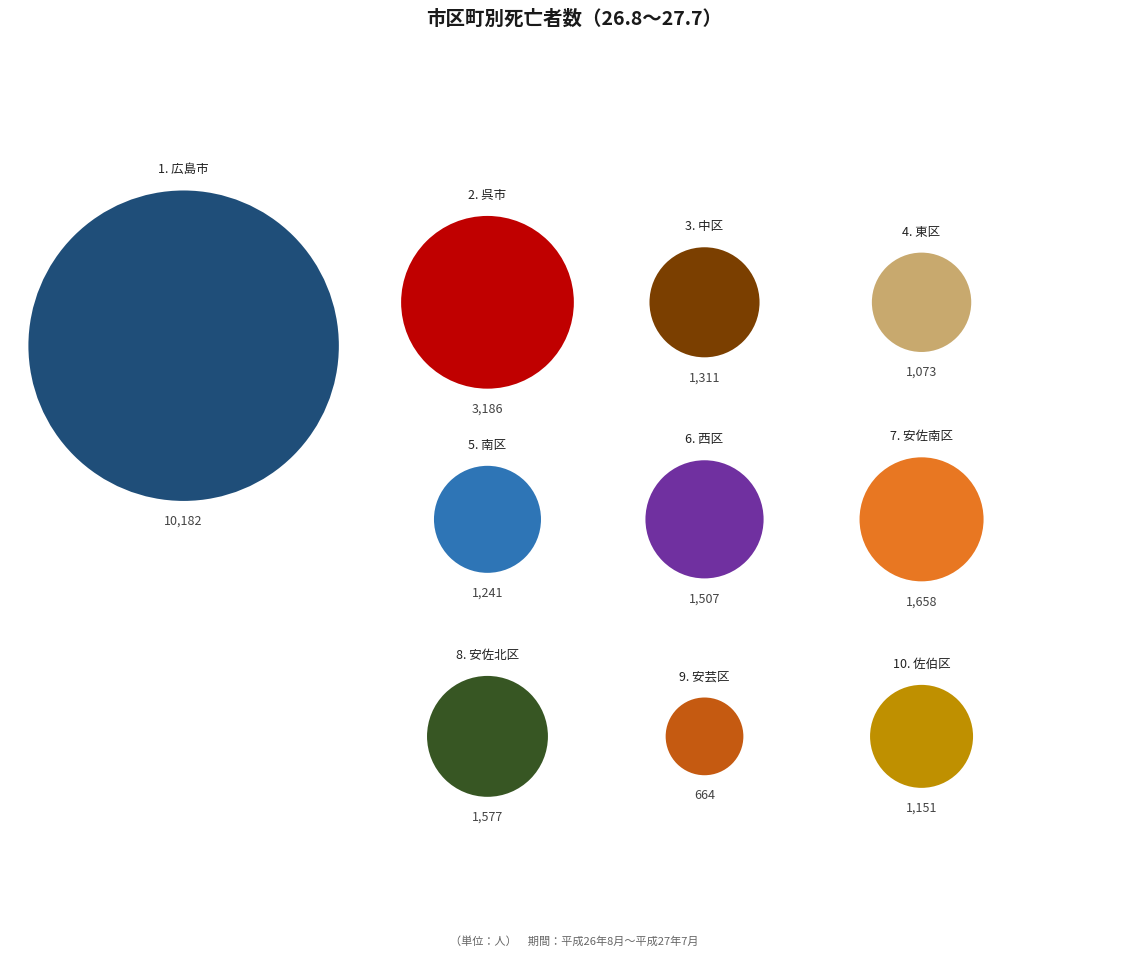

True or false: 安芸区 accounts for 3% of the total.

True